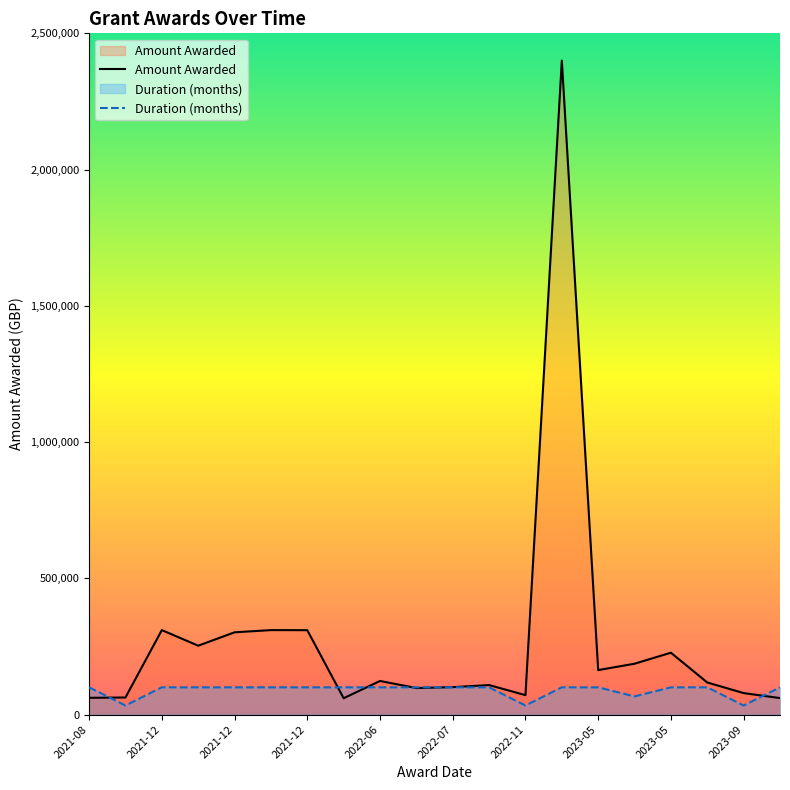

True or false: Amount Awarded has more than 2 points higher than both neighbors.

True